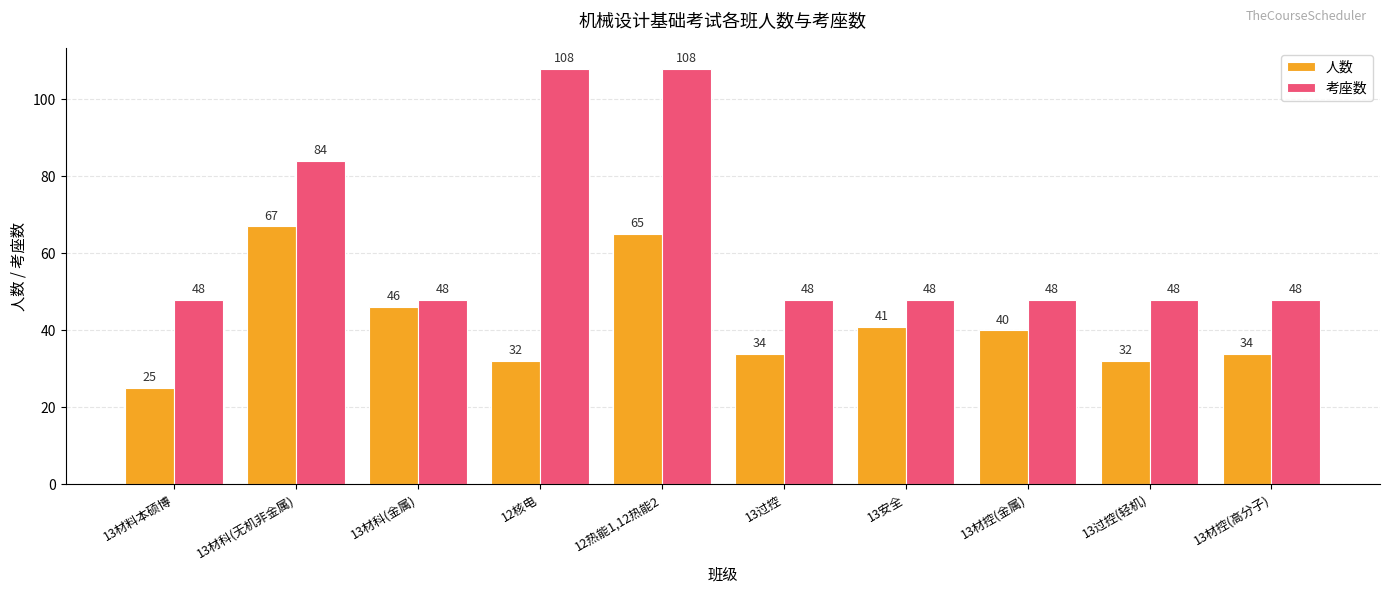

Where is 考座数 nearest to the value 78?

13材科(无机非金属)